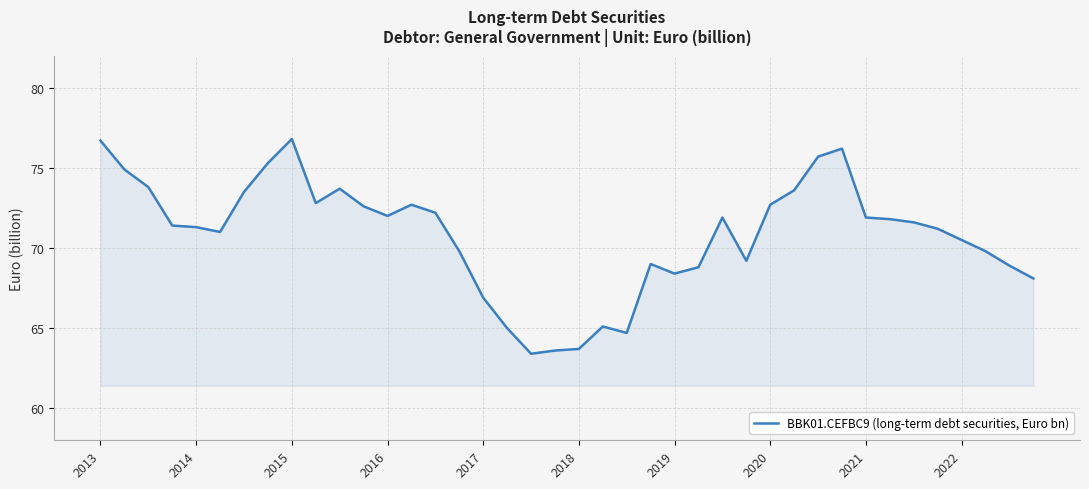

What is the greatest value displayed?

76.8